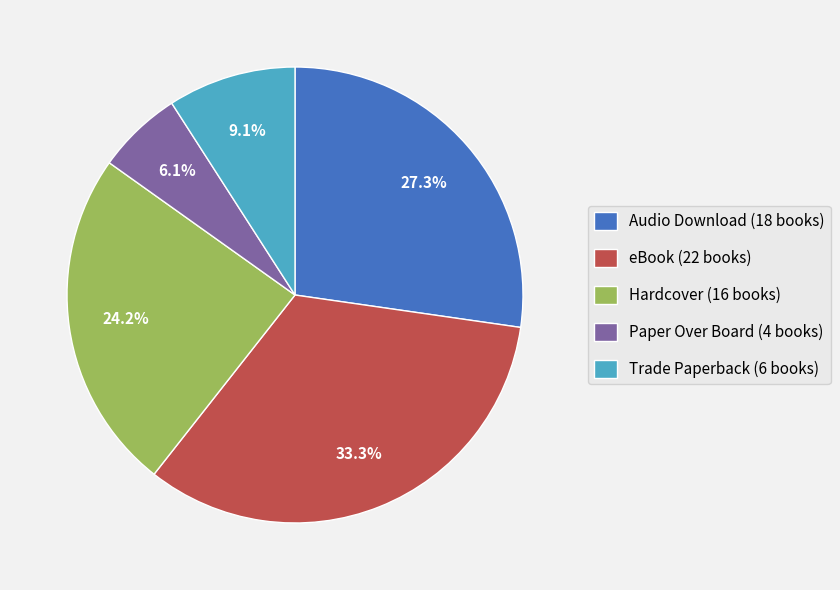

How much of the chart is everything except Paper Over Board?

93.9%